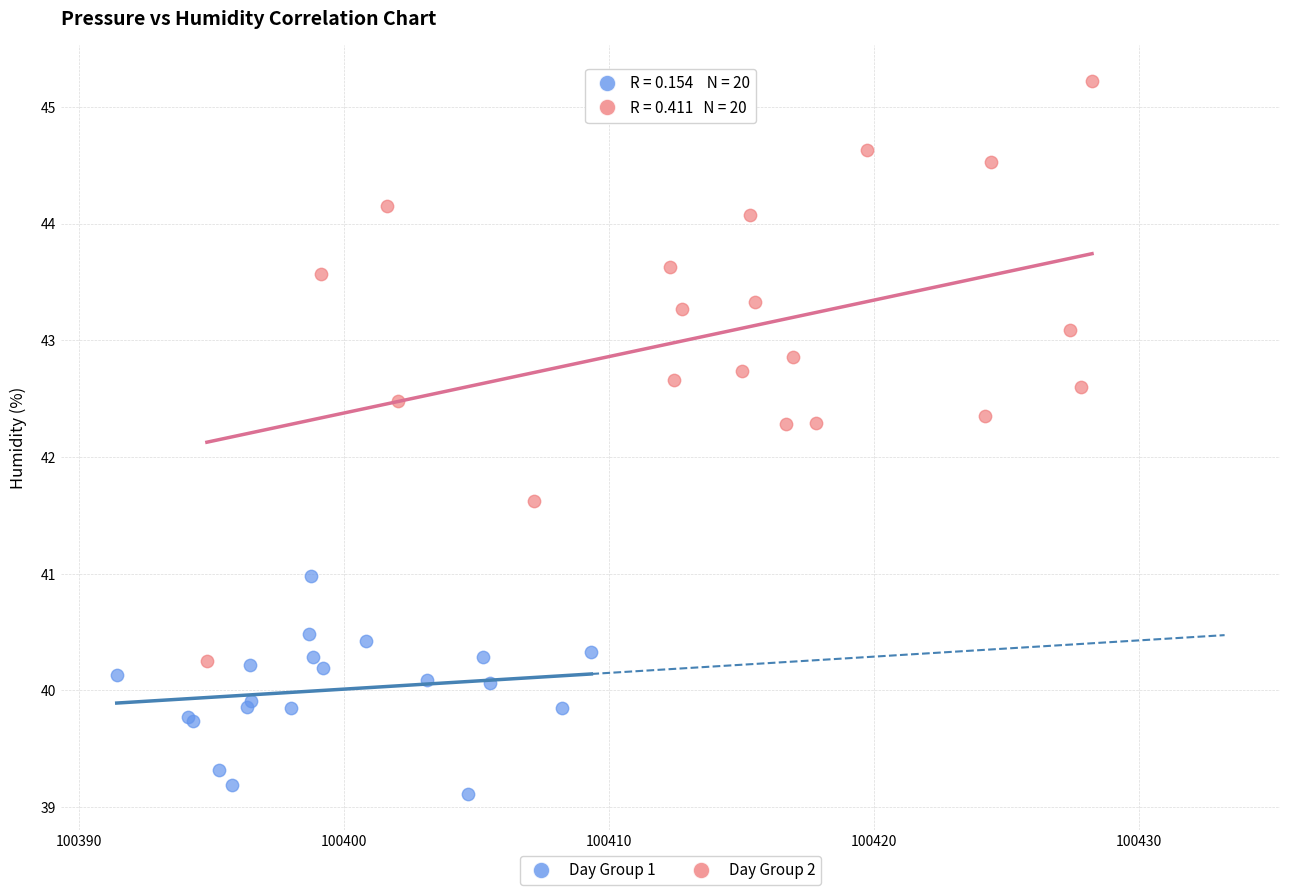

Which series reaches the minimum Y coordinate?

Day Group 1